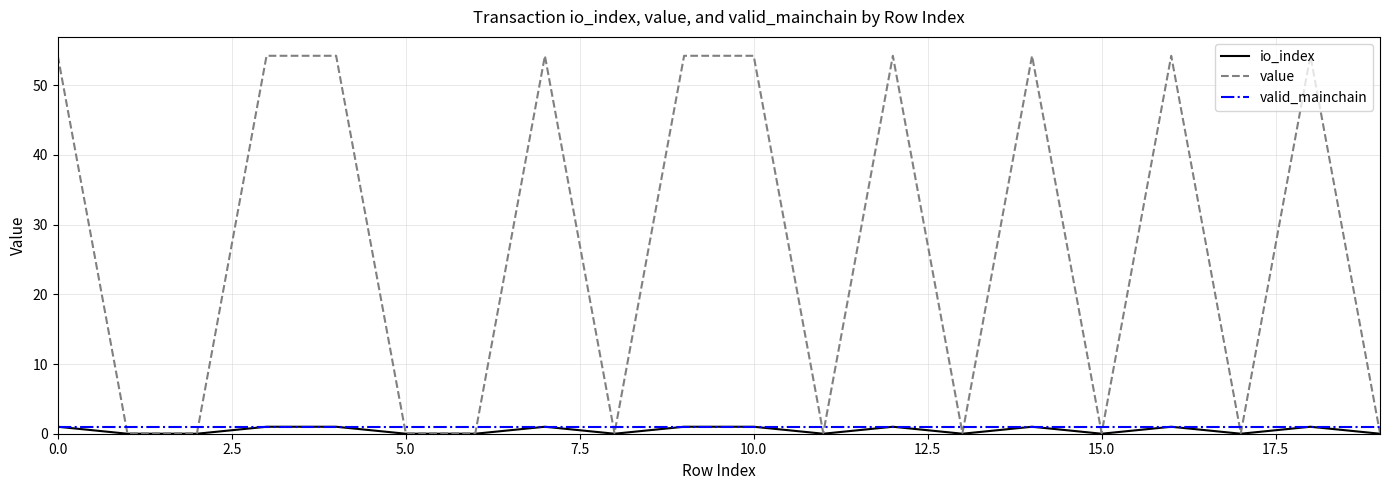

What is the greatest value displayed?

54.2